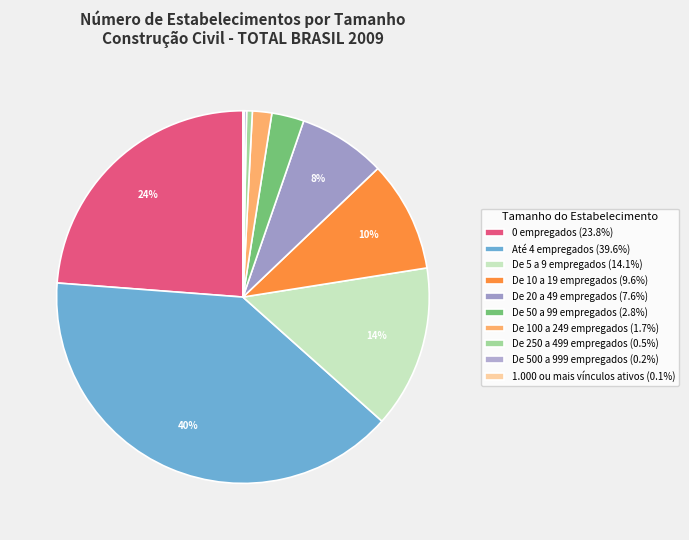

What is the smallest slice in the pie chart?

1.000 ou mais vínculos ativos